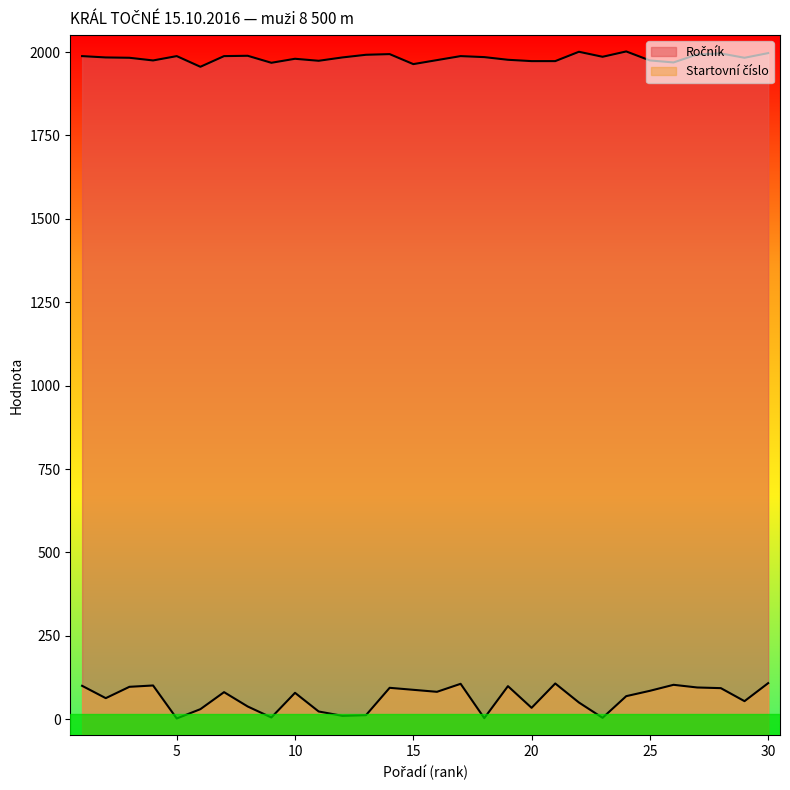

Which category has the lowest value in the Startovní číslo series?

5